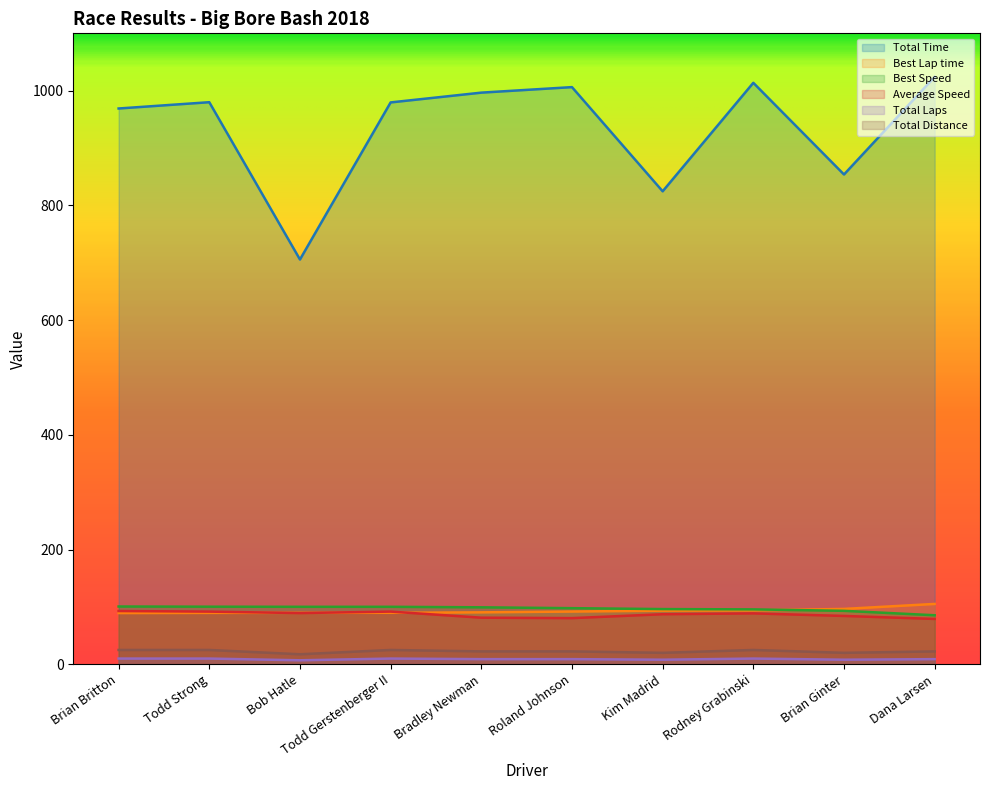

True or false: Total Laps and Total Distance intersect in this chart.

False